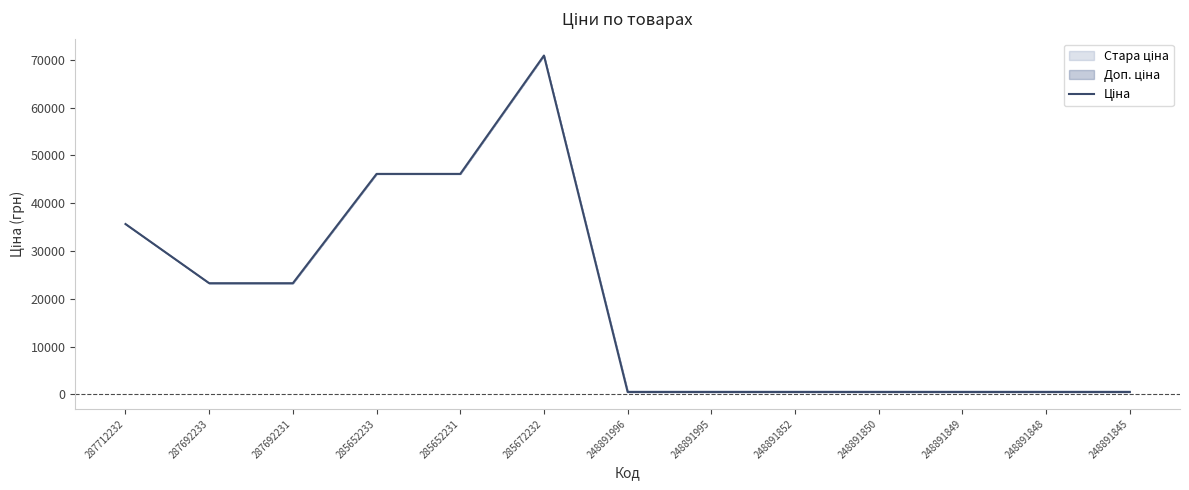

What is the difference between the values at 248891995 and 287712232?

35143.5